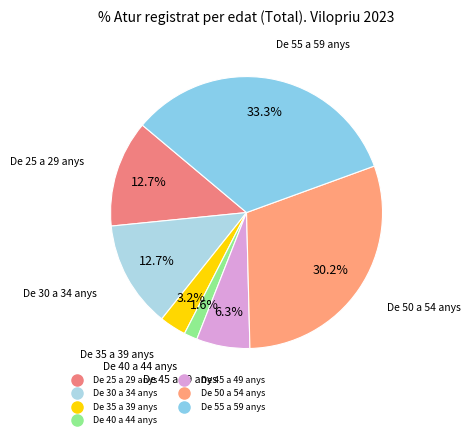

Is De 25 a 29 anys the majority of the pie?

No